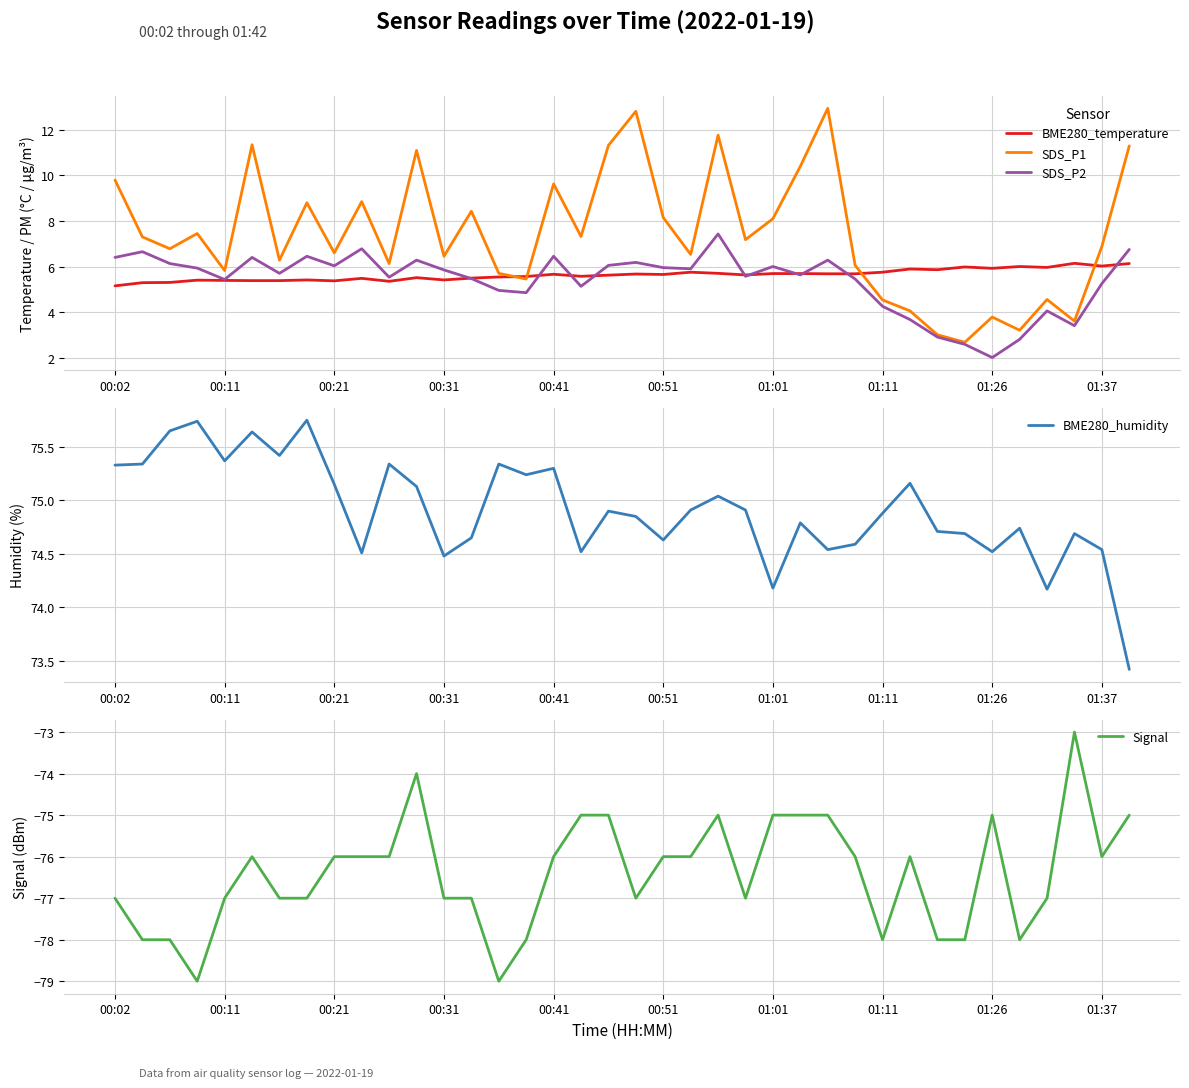

At which category is the sum across all series the highest?

22